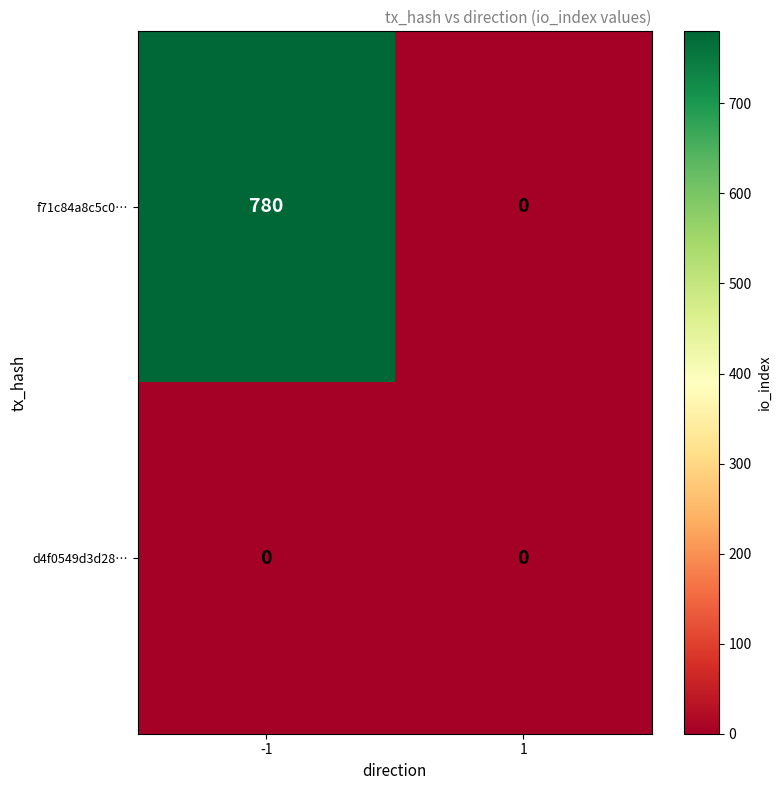

List the labels in order of f71c84a8c5c0… value, largest first.

-1, 1